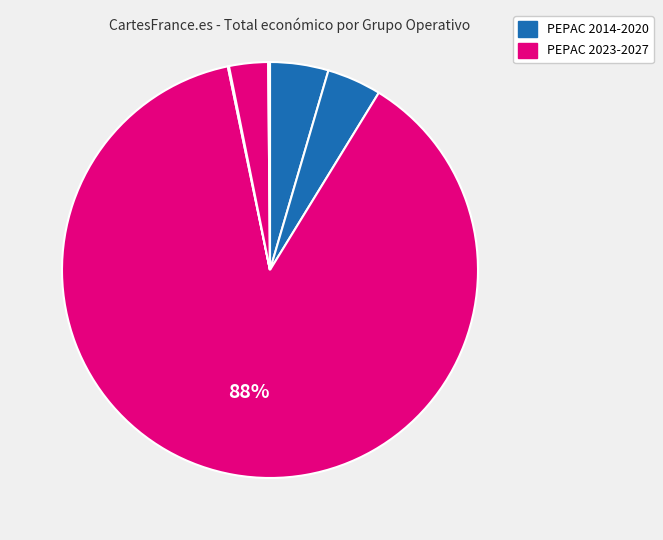

How many segments does this pie chart have?

6